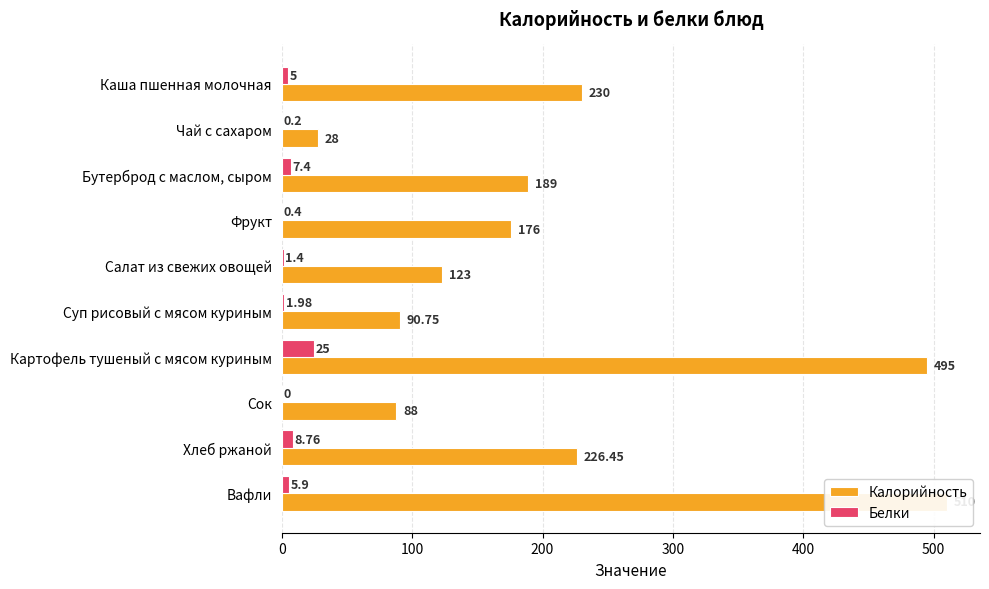

What is the greatest value displayed?

510.0